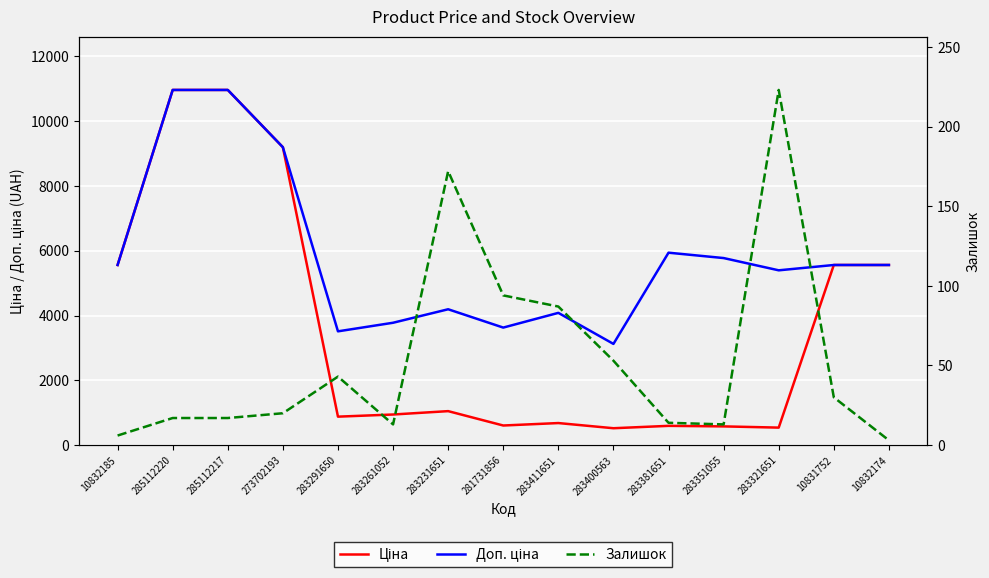

How many lines are shown in the chart?

3